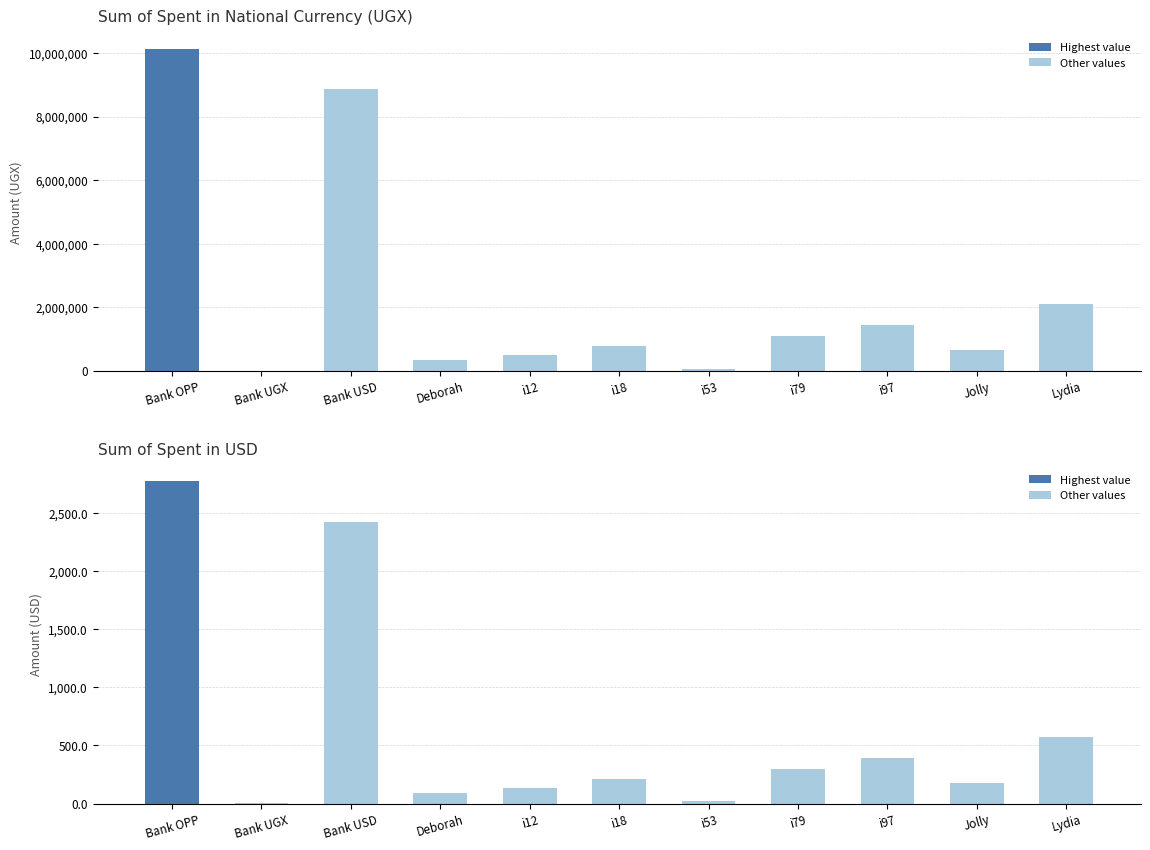

Which series has the largest total across all categories?

Sum of Spent in UGX